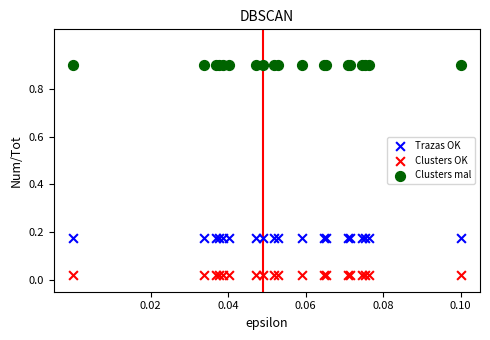

Which series reaches the maximum Y coordinate?

Clusters mal